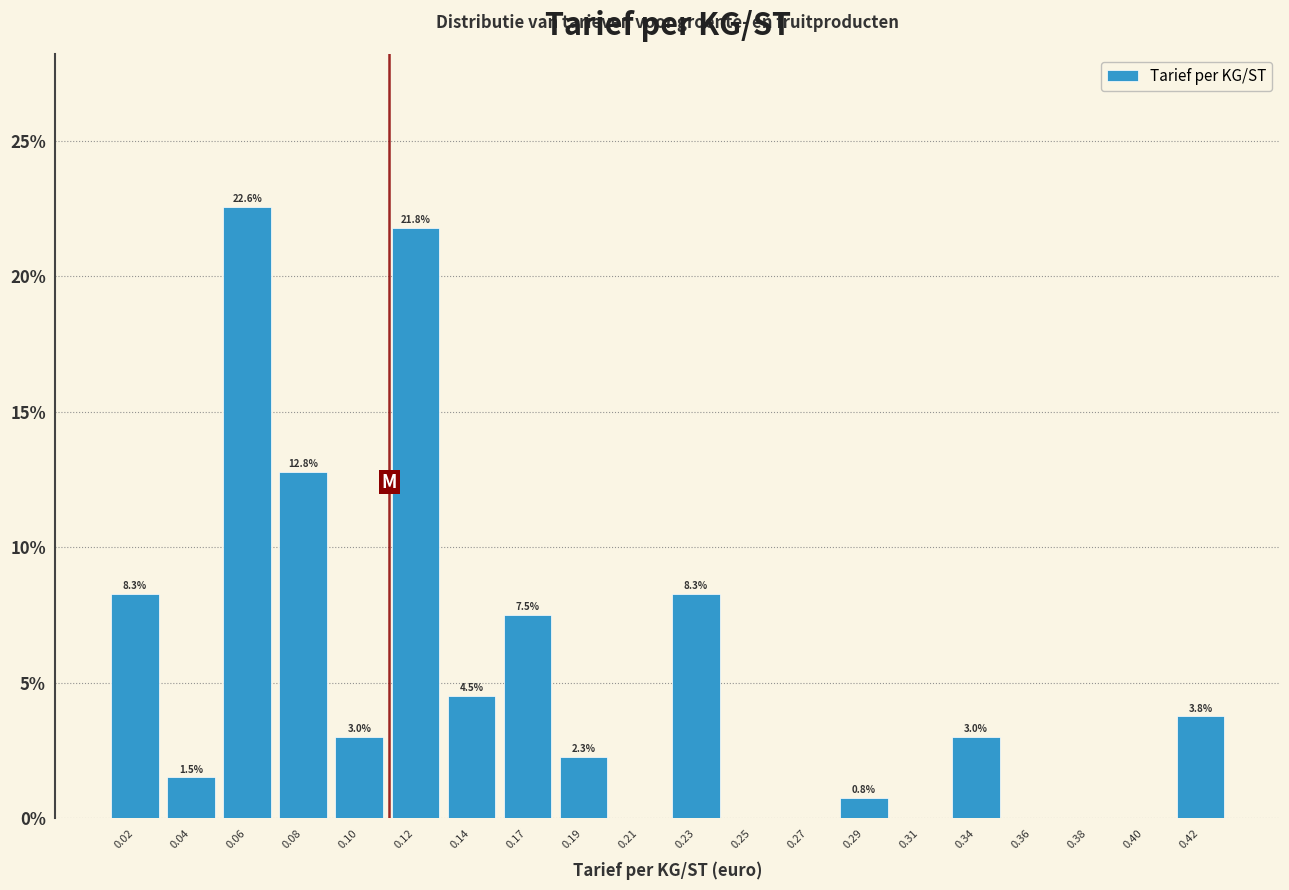

Which range on the x-axis has the tallest bar?

0.050 to 0.070